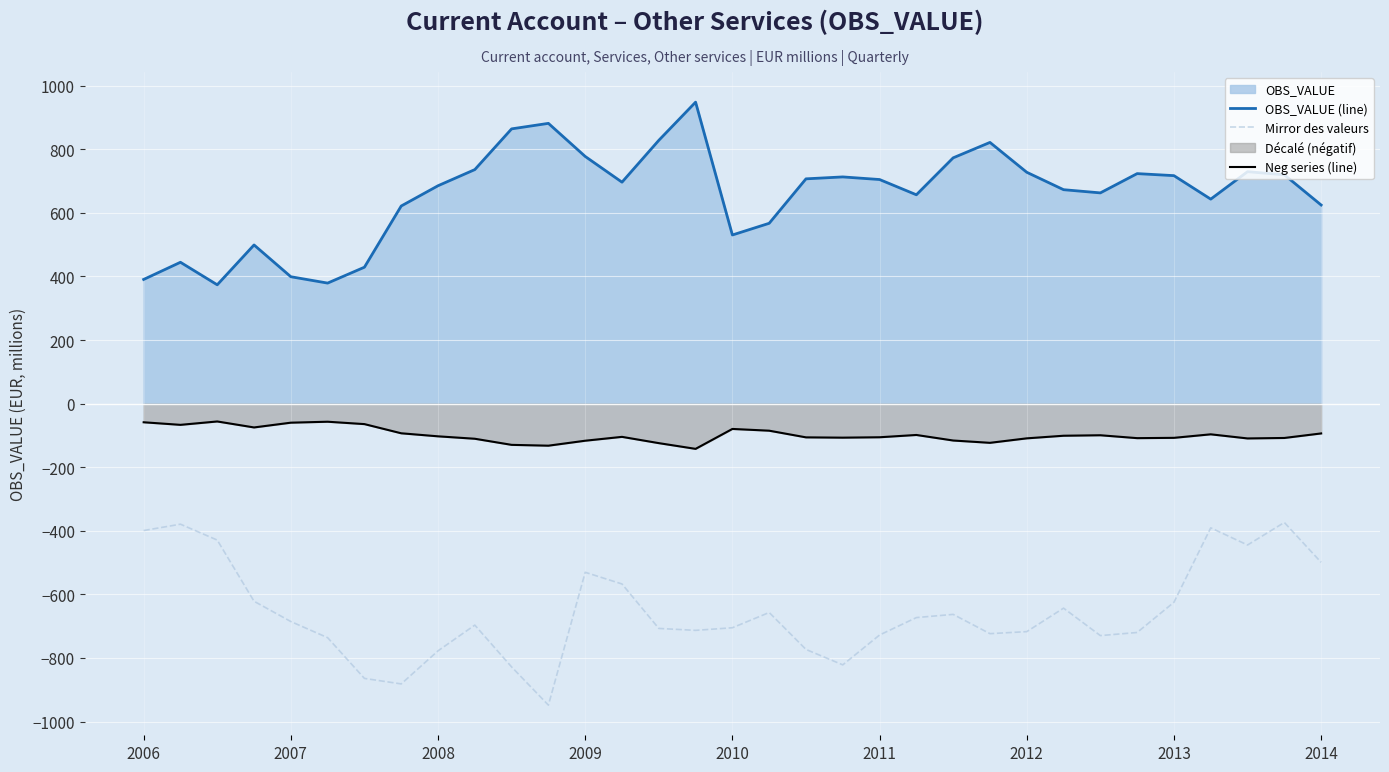

At which category is the sum across all series the highest?

31